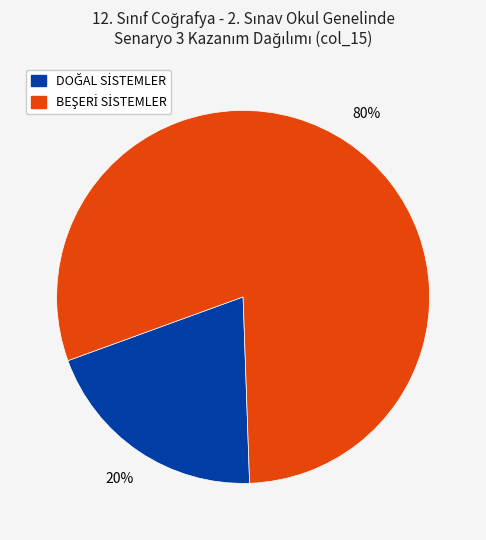

To the nearest percent, what is the difference between the largest and smallest slice percentages?

60%